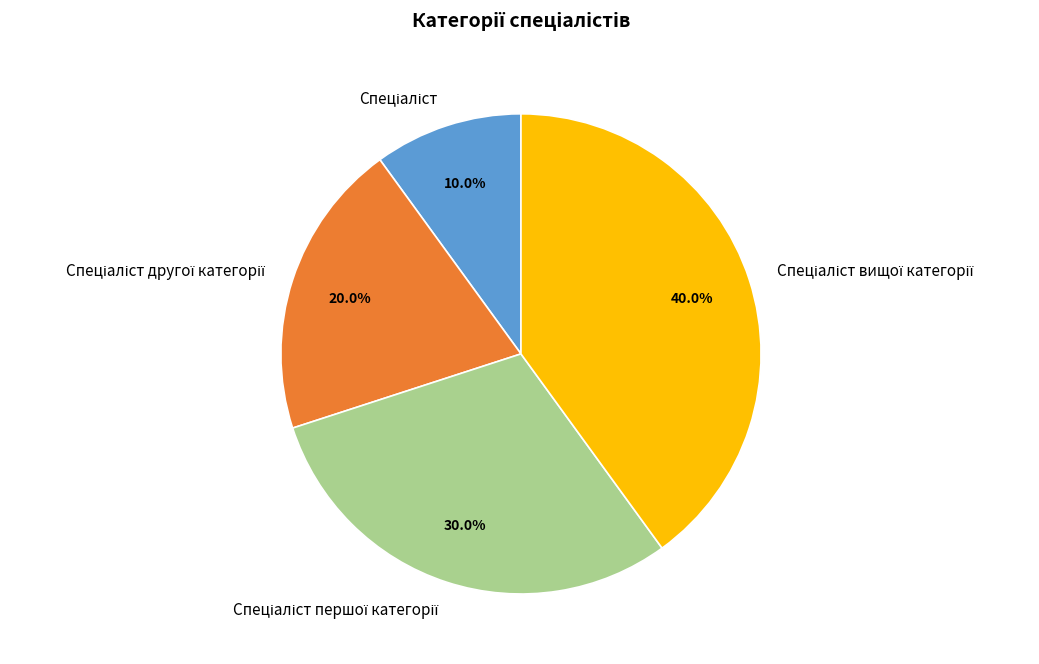

Does any single category account for the majority?

No